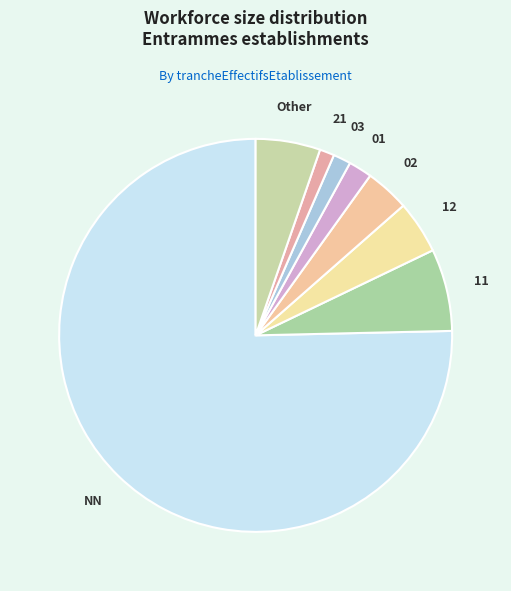

Is NN the majority of the pie?

Yes